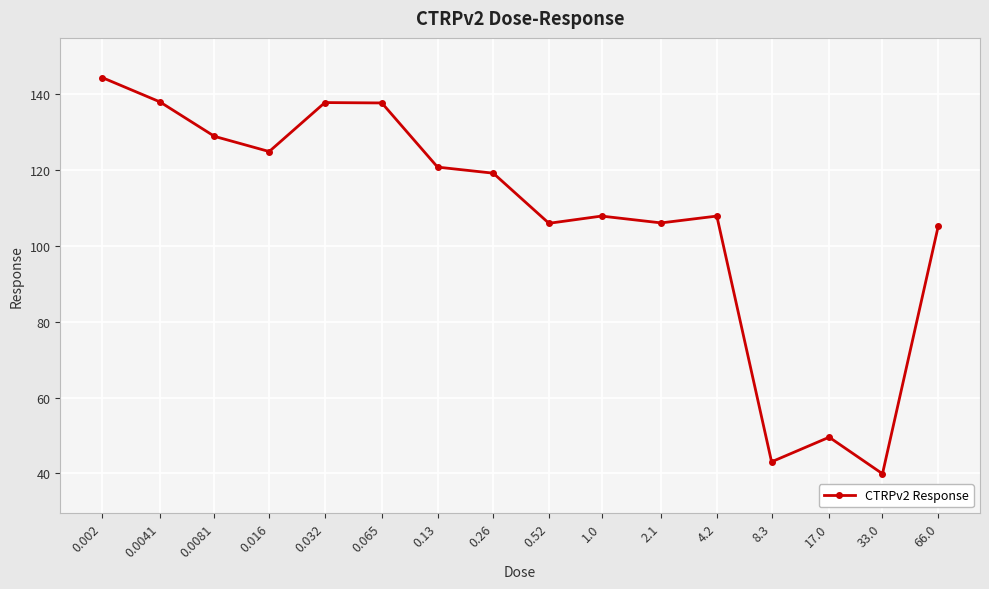

What is the maximum value shown in the chart?

144.3